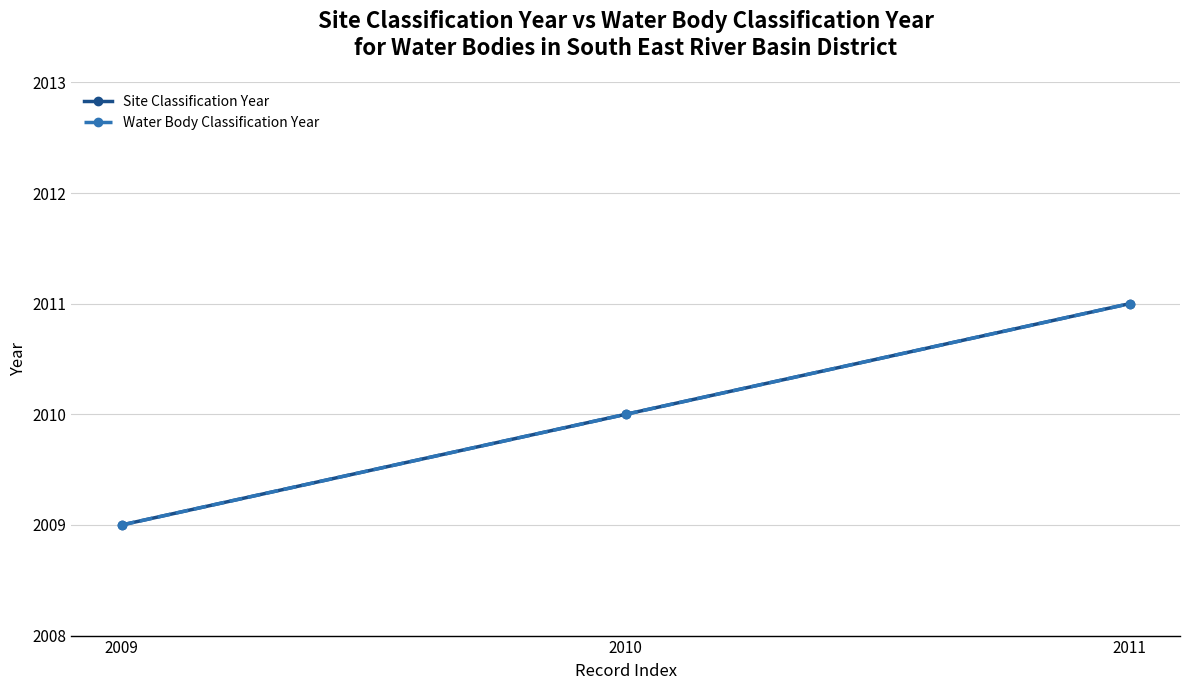

Does the chart have visible grid lines?

Yes